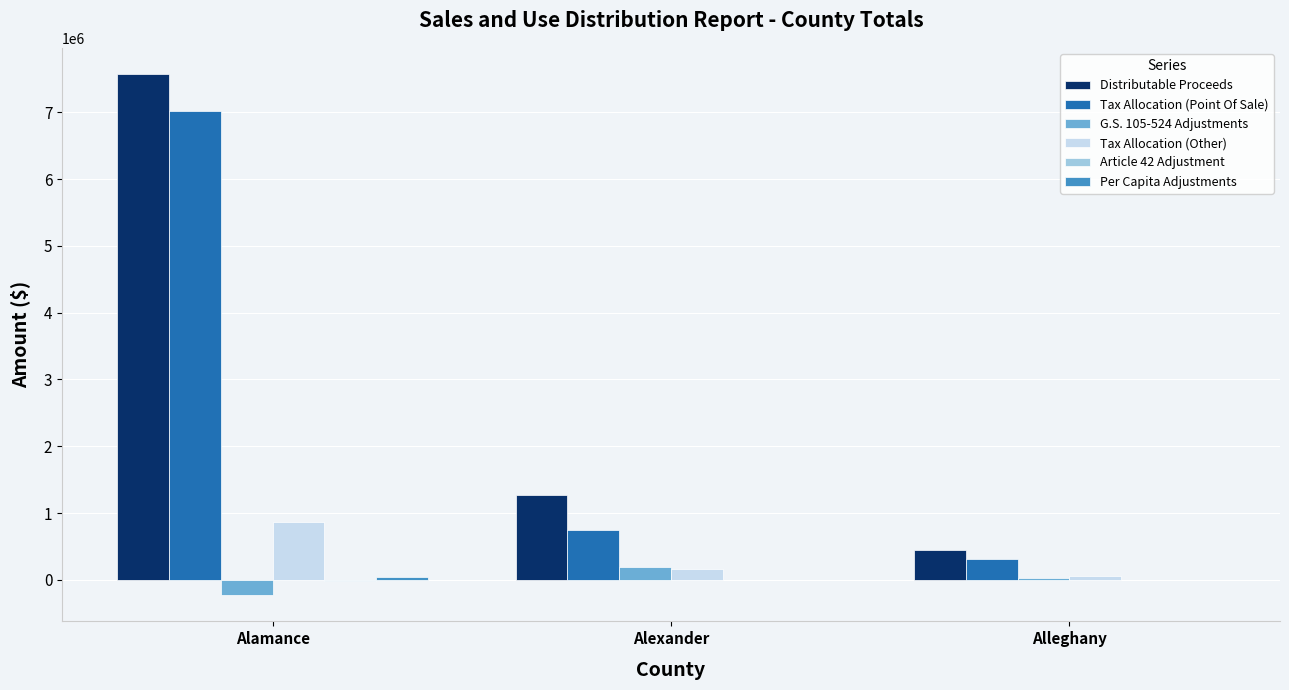

Between Alexander and Alleghany, which series saw the biggest shift?

Distributable Proceeds